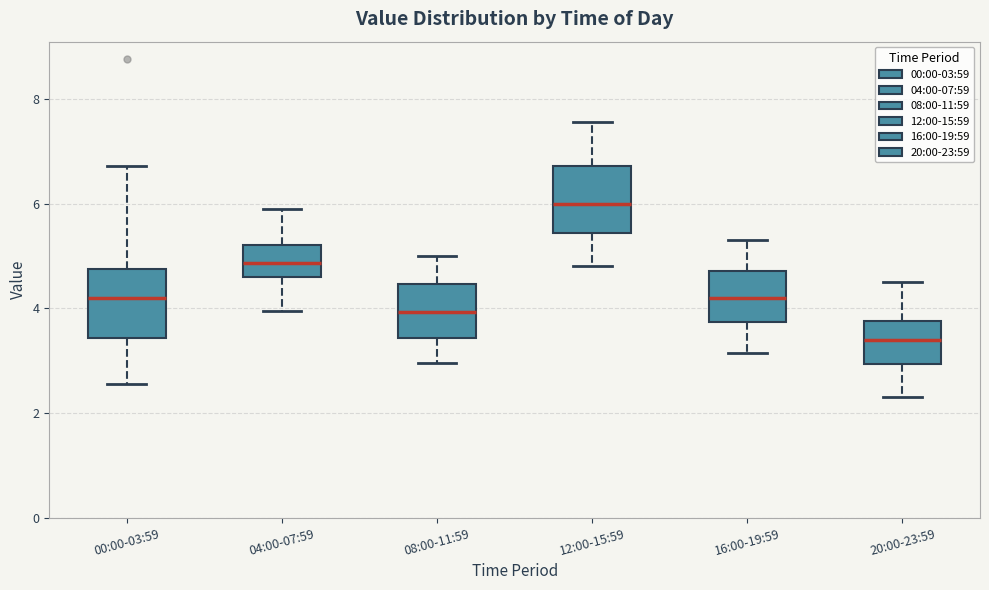

Reading left to right, transcribe this box plot: for each box, give where its median line is, the range the box spans, and where its two whiskers end, as read against the y-axis. The values are not printed on the chart, so give them approximately, as read against the axis.

00:00-03:59: median 4.2, box 3.4 to 4.8, whiskers 2.6 to 6.8
04:00-07:59: median 4.8, box 4.6 to 5.2, whiskers 4.0 to 6.0
08:00-11:59: median 4.0, box 3.4 to 4.4, whiskers 3.0 to 5.0
12:00-15:59: median 6.0, box 5.4 to 6.8, whiskers 4.8 to 7.6
16:00-19:59: median 4.2, box 3.8 to 4.8, whiskers 3.2 to 5.4
20:00-23:59: median 3.4, box 3.0 to 3.8, whiskers 2.4 to 4.6